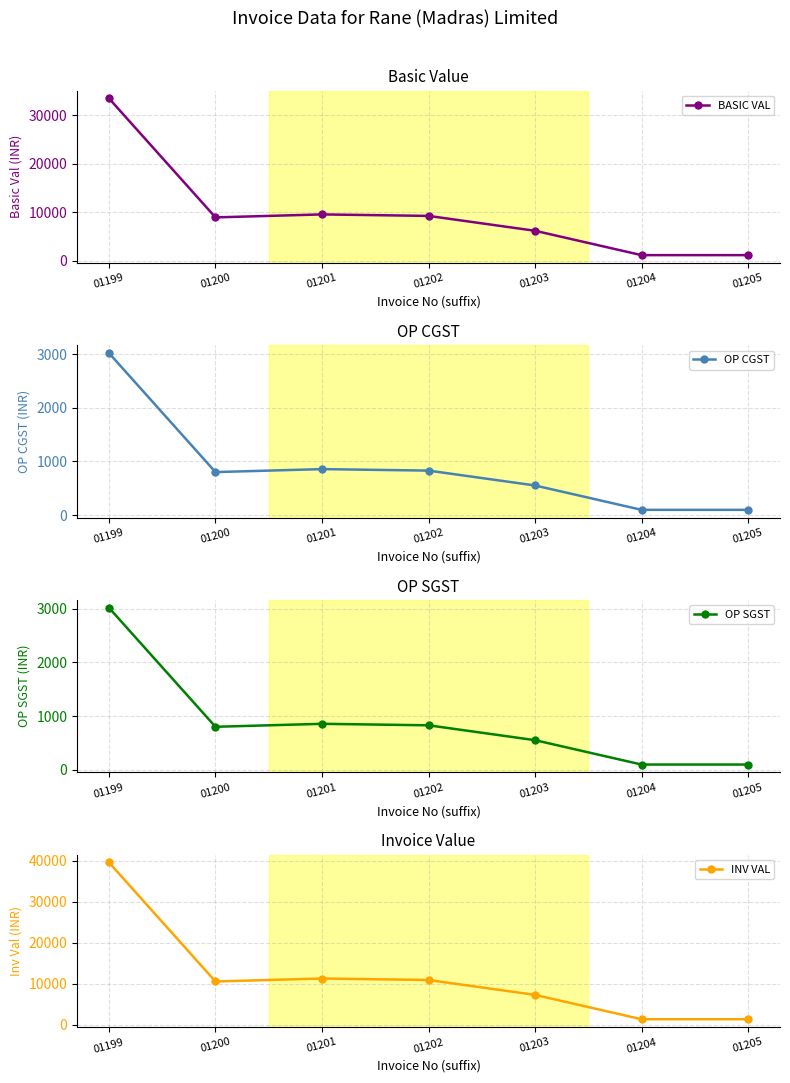

How many categories are shown in the chart?

7